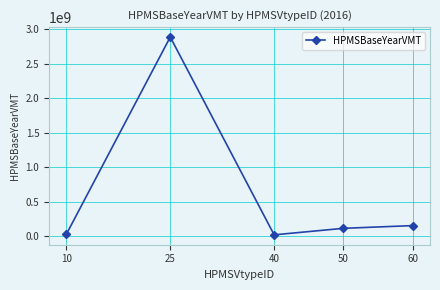

What value does the data have at 10?

29393898.3